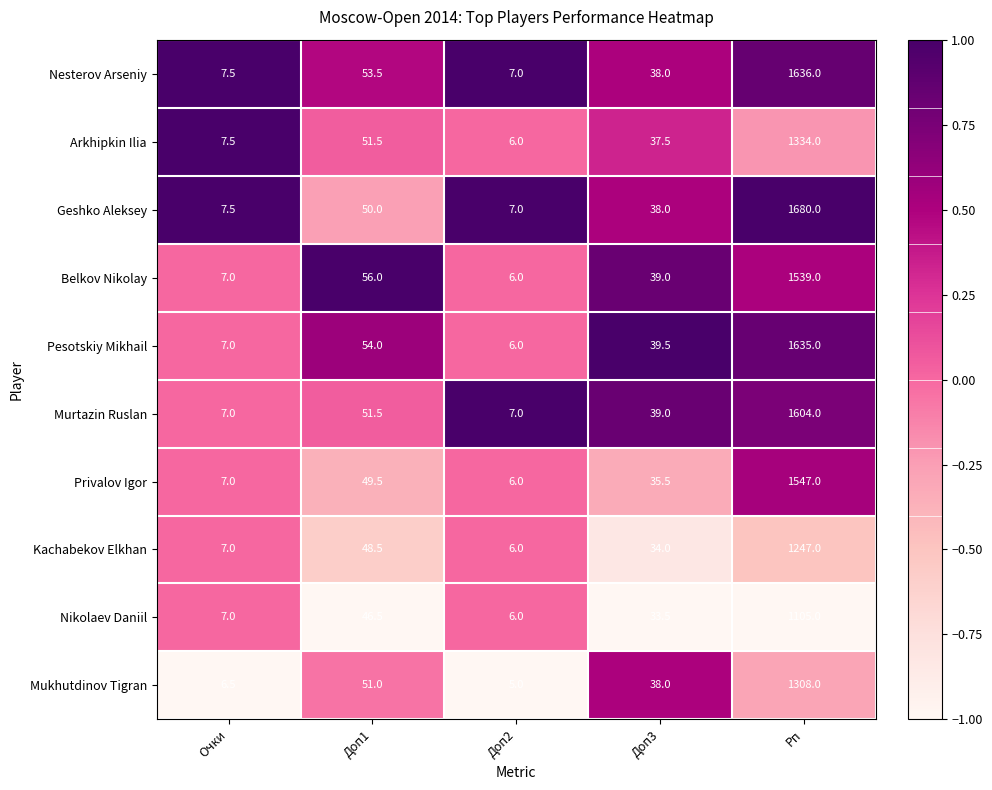

At which label is Mukhutdinov Tigran closest to 656?

Доп1